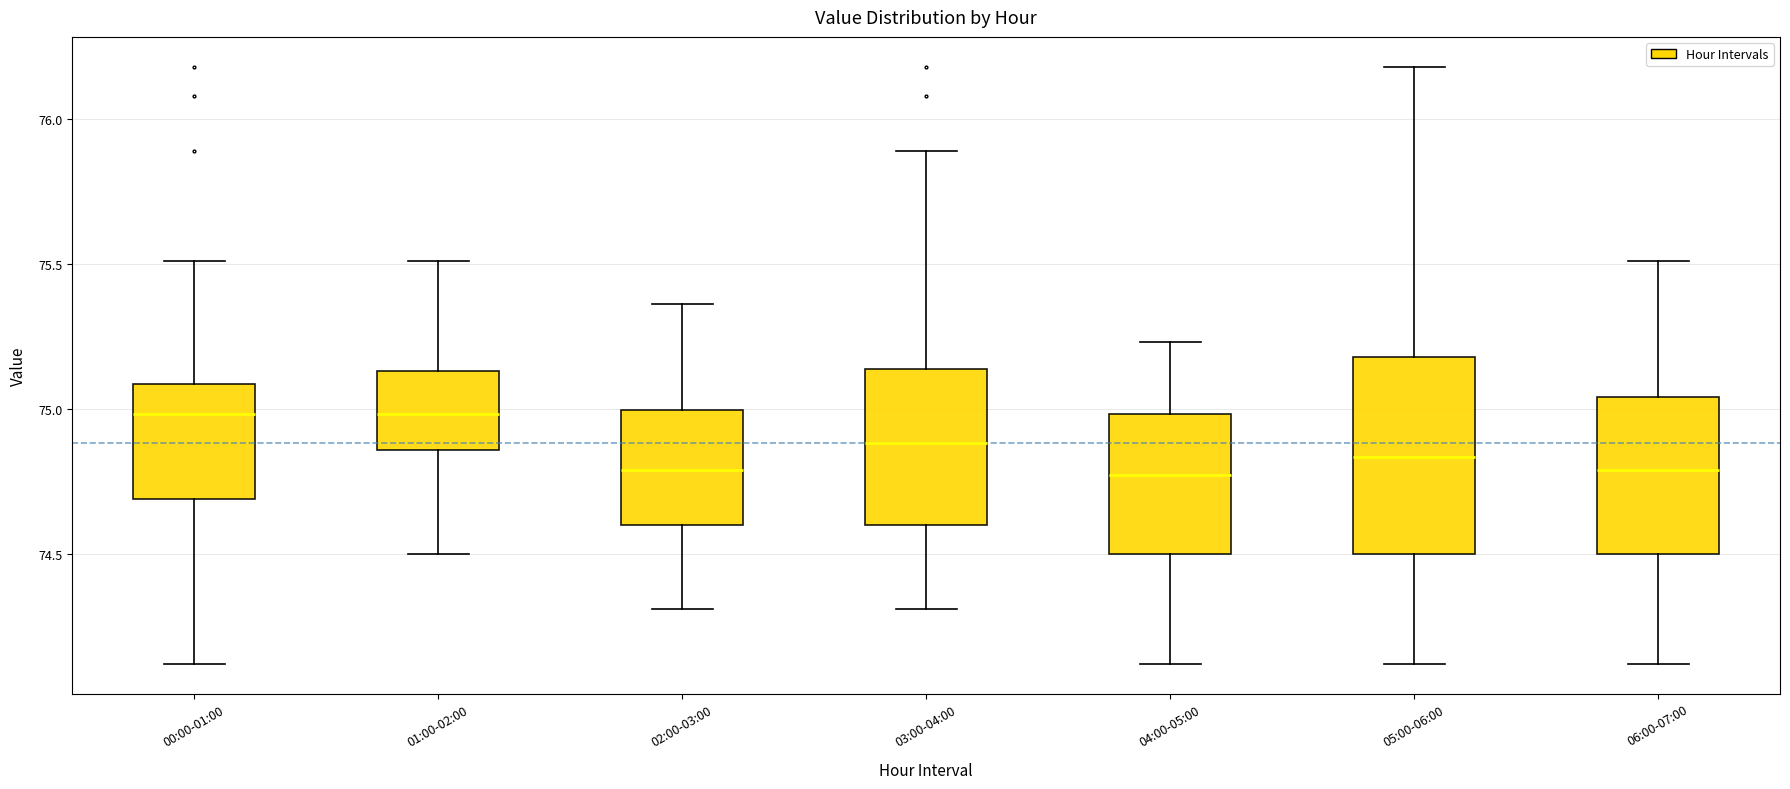

Reading left to right, read every box against the y-axis: the position of its median line, the range the box covers, and the ends of its whiskers. The values are not printed on the chart, so give them approximately, as read against the axis.

00:00-01:00: median 75.00, box 74.70 to 75.10, whiskers 74.10 to 75.50
01:00-02:00: median 75.00, box 74.85 to 75.15, whiskers 74.50 to 75.50
02:00-03:00: median 74.80, box 74.60 to 75.00, whiskers 74.30 to 75.35
03:00-04:00: median 74.90, box 74.60 to 75.15, whiskers 74.30 to 75.90
04:00-05:00: median 74.75, box 74.50 to 75.00, whiskers 74.10 to 75.25
05:00-06:00: median 74.85, box 74.50 to 75.20, whiskers 74.10 to 76.20
06:00-07:00: median 74.80, box 74.50 to 75.05, whiskers 74.10 to 75.50